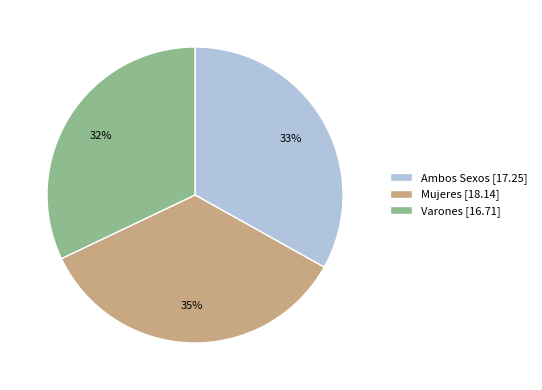

True or false: Mujeres accounts for 35% of the total.

True